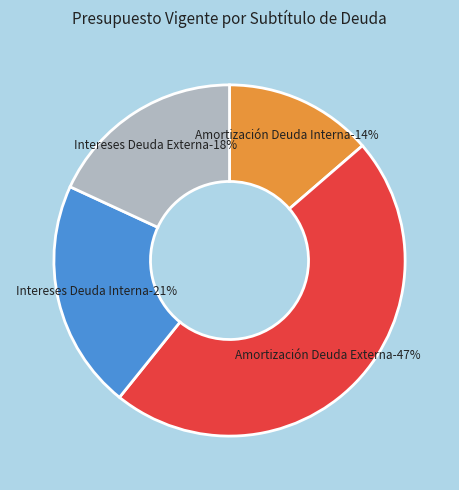

Which has a higher value, Intereses Deuda Externa or Amortización Deuda Externa?

Amortización Deuda Externa